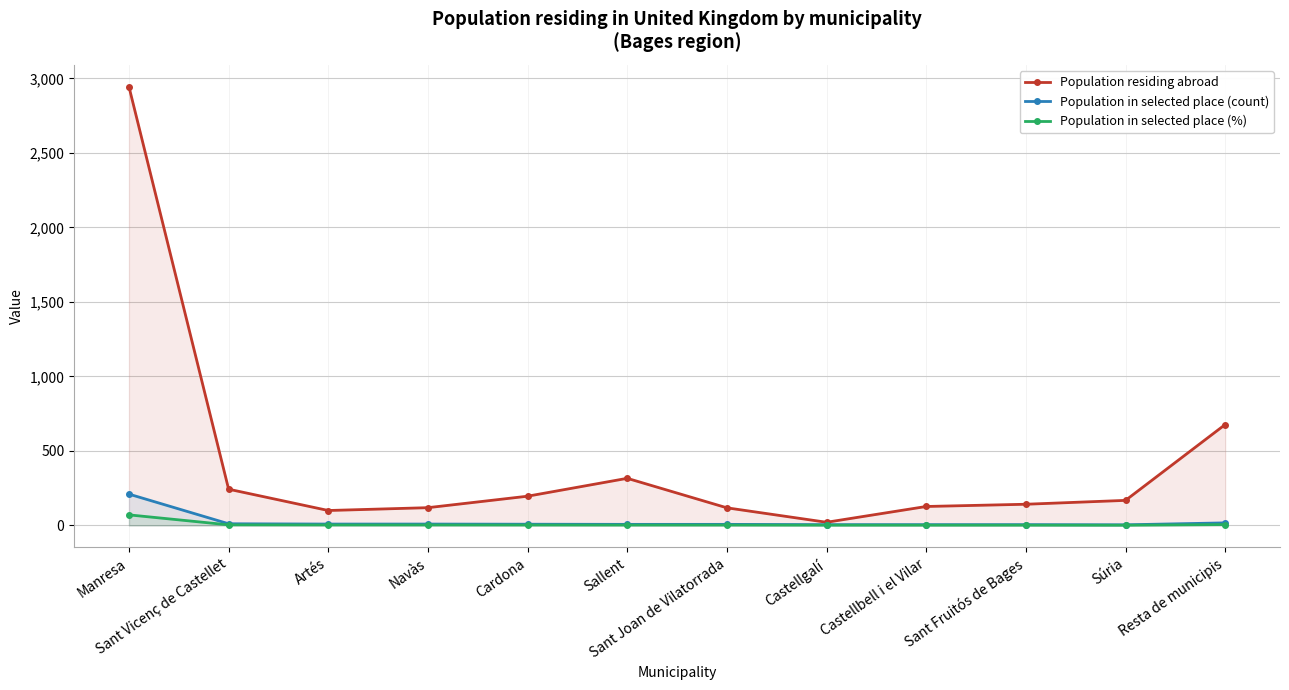

Reading right to left, what are all the values shown in this chart?

Population residing abroad: Resta de municipis=677.0	Súria=168.0	Sant Fruitós de Bages=142.0	Castellbell i el Vilar=127.0	Castellgalí=21.0	Sant Joan de Vilatorrada=118.0	Sallent=316.0	Cardona=196.0	Navàs=119.0	Artés=100.0	Sant Vicenç de Castellet=243.0	Manresa=2944.0
Population in selected place (count): Resta de municipis=17.0	Súria=4.0	Sant Fruitós de Bages=5.0	Castellbell i el Vilar=5.0	Castellgalí=5.0	Sant Joan de Vilatorrada=7.0	Sallent=7.0	Cardona=8.0	Navàs=9.0	Artés=9.0	Sant Vicenç de Castellet=11.0	Manresa=210.0
Population in selected place (%): Resta de municipis=5.7	Súria=1.4	Sant Fruitós de Bages=1.7	Castellbell i el Vilar=1.7	Castellgalí=1.7	Sant Joan de Vilatorrada=2.4	Sallent=2.4	Cardona=2.7	Navàs=3.0	Artés=3.0	Sant Vicenç de Castellet=3.7	Manresa=70.7